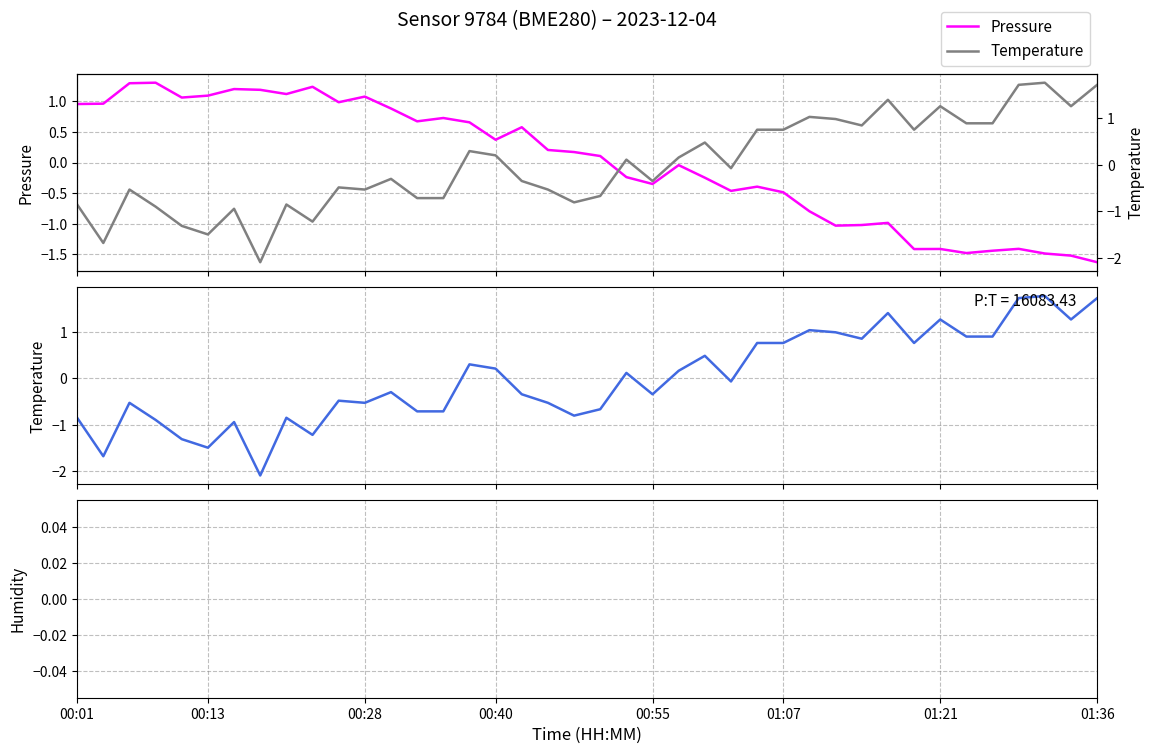

What is the difference between the highest and lowest values at 32?

2.2